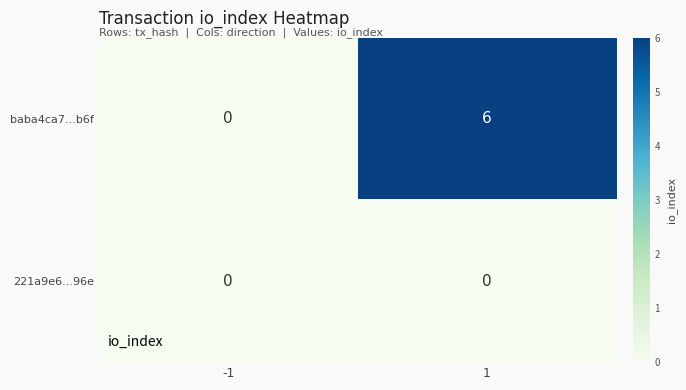

Count the number of categories in the chart.

2